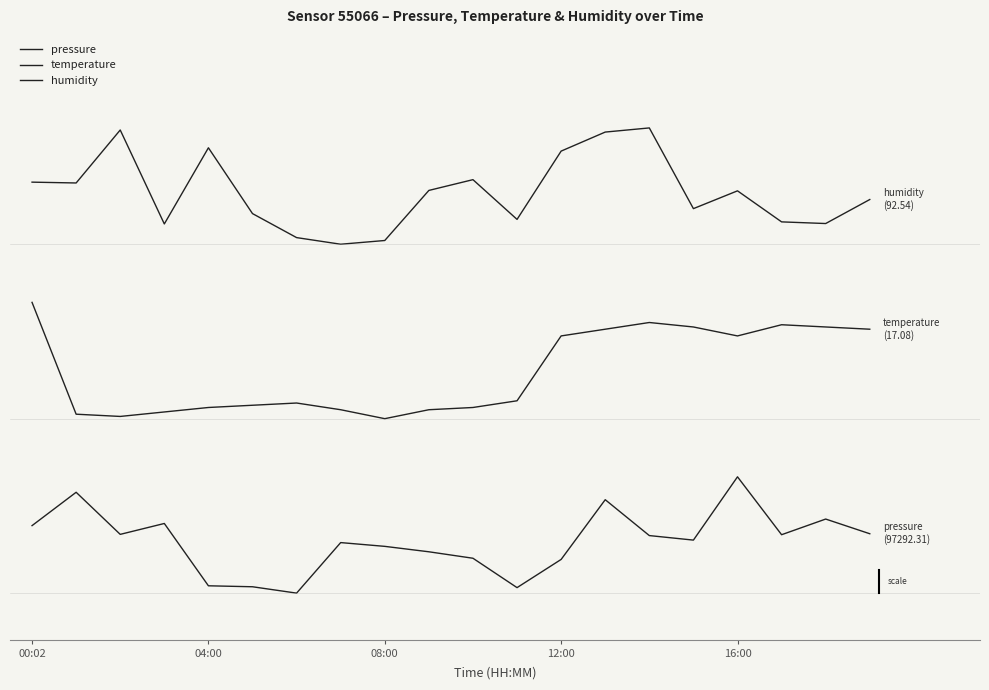

True or false: humidity and pressure intersect in this chart.

False